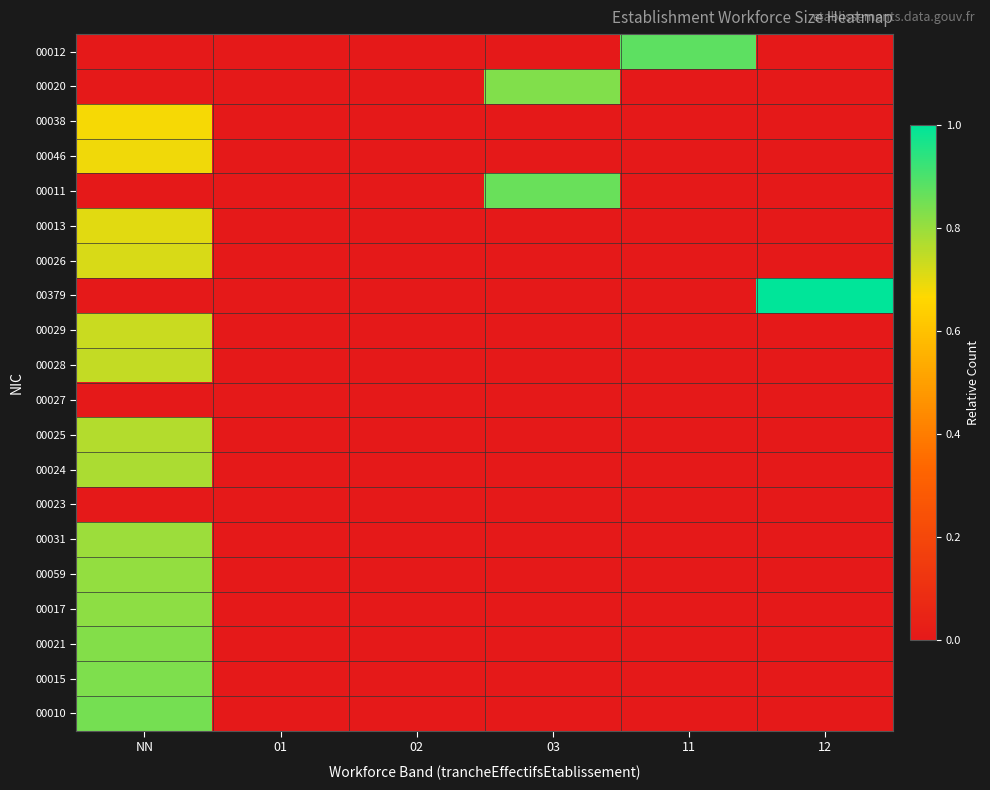

Which series has the largest range (max minus min)?

00379